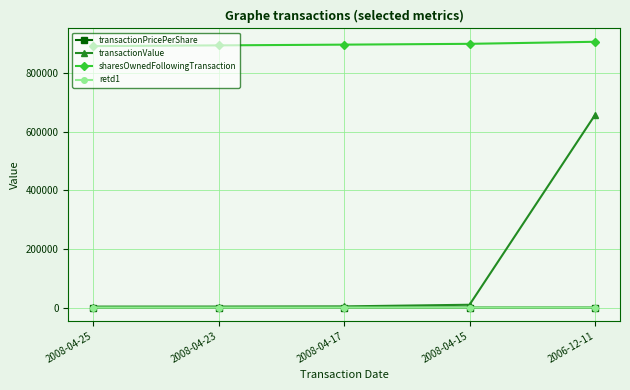

True or false: sharesOwnedFollowingTransaction and retd1 intersect in this chart.

False